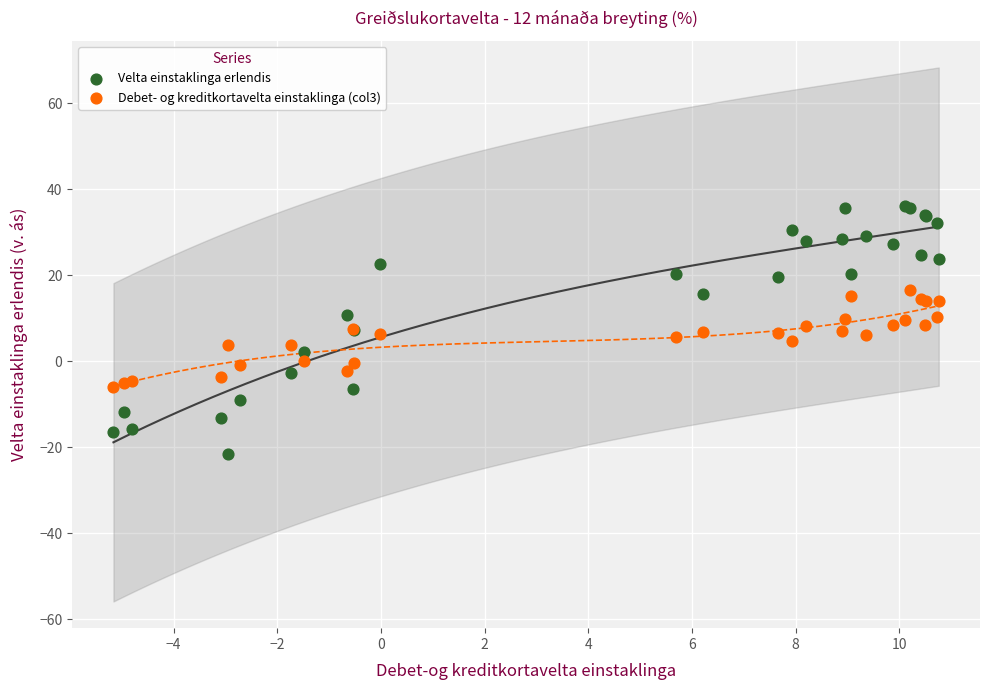

Which series has the largest Y range (max minus min)?

Velta einstaklinga erlendis